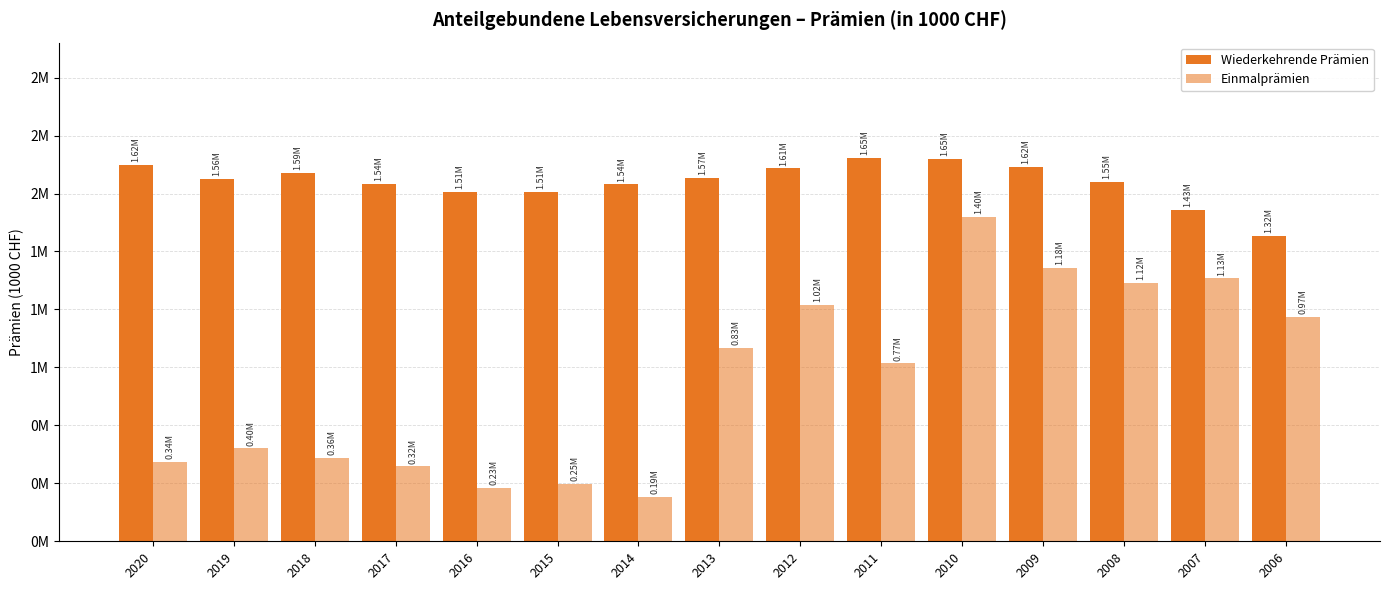

True or false: Wiederkehrende Prämien has a value of 2310486.2 at 2014.

False